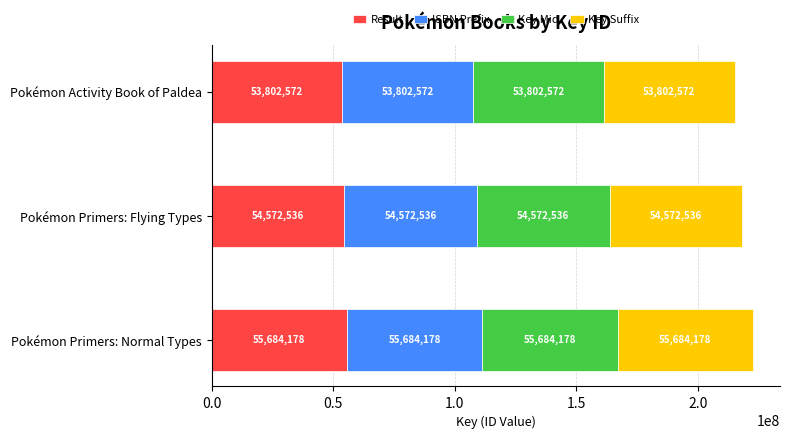

What is the highest value of the Result series?

55684178.5